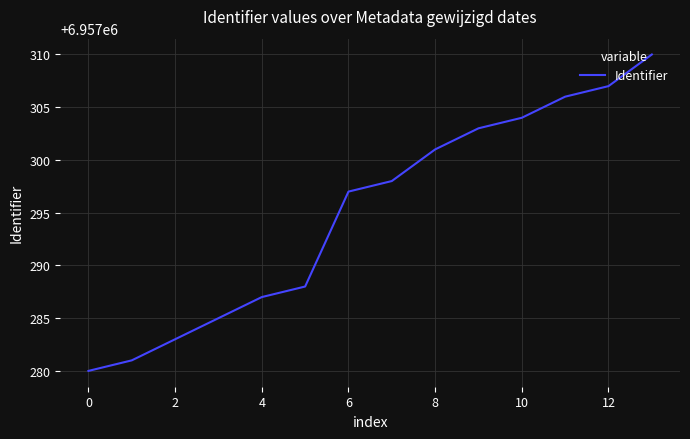

What is the minimum value shown in the chart?

6957280